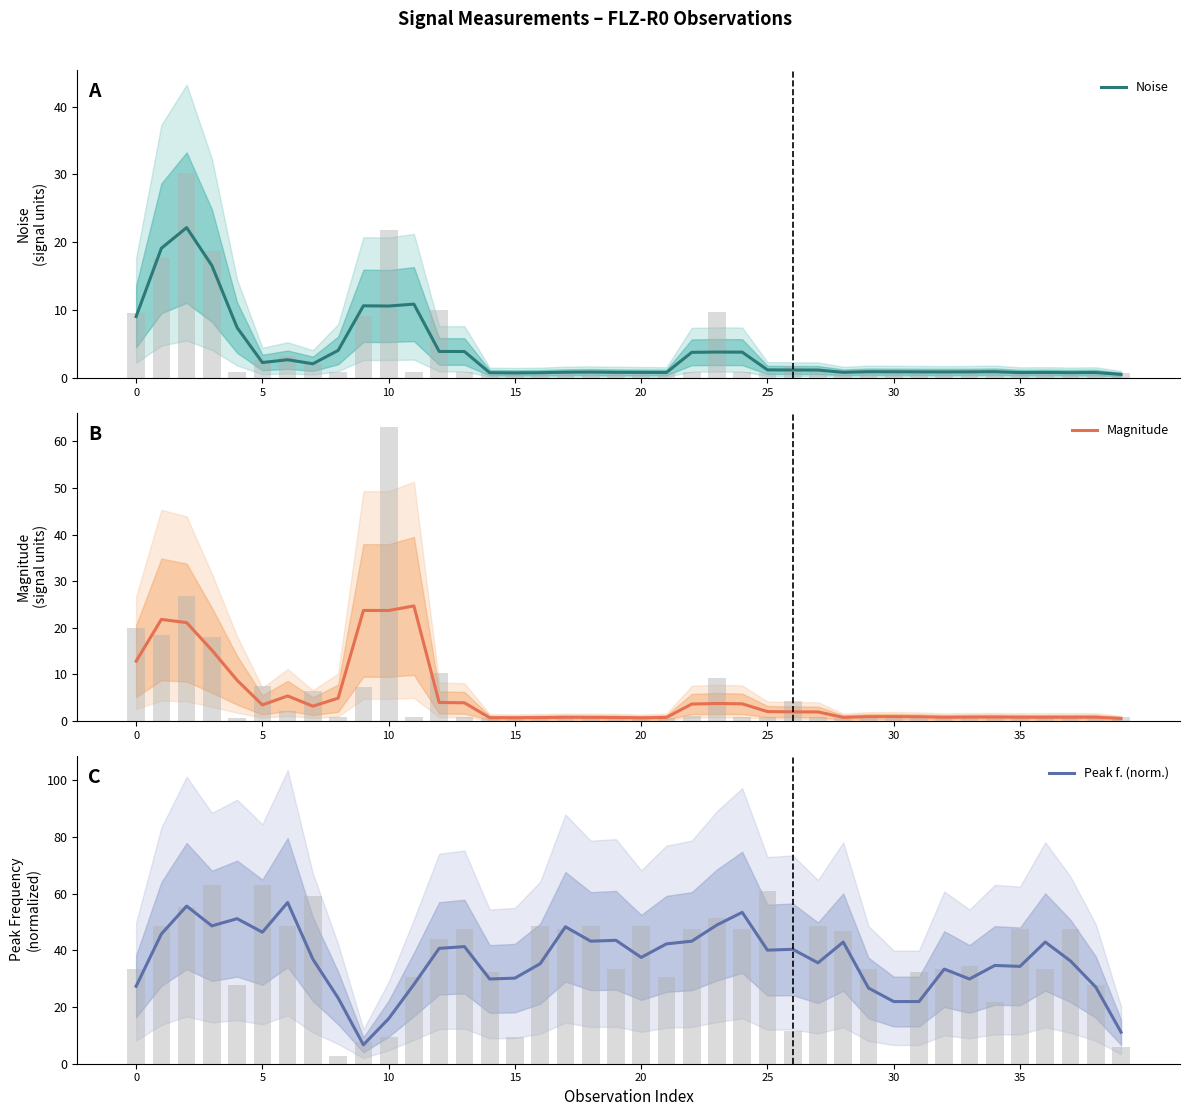

Between 19 and 23, which series saw the biggest shift?

Peak f. (norm.)